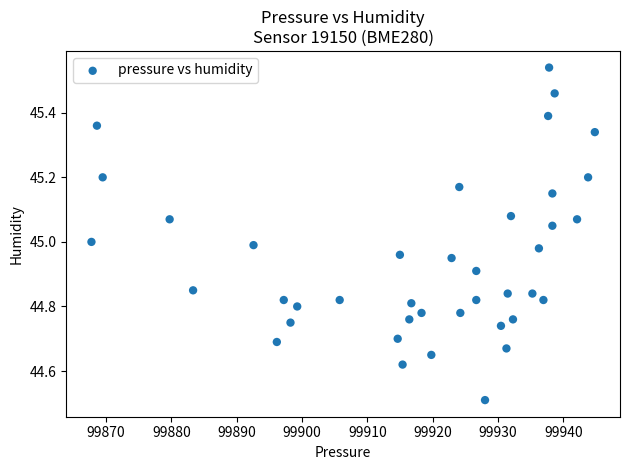

What is the range of X values (max minus min)?

77.1